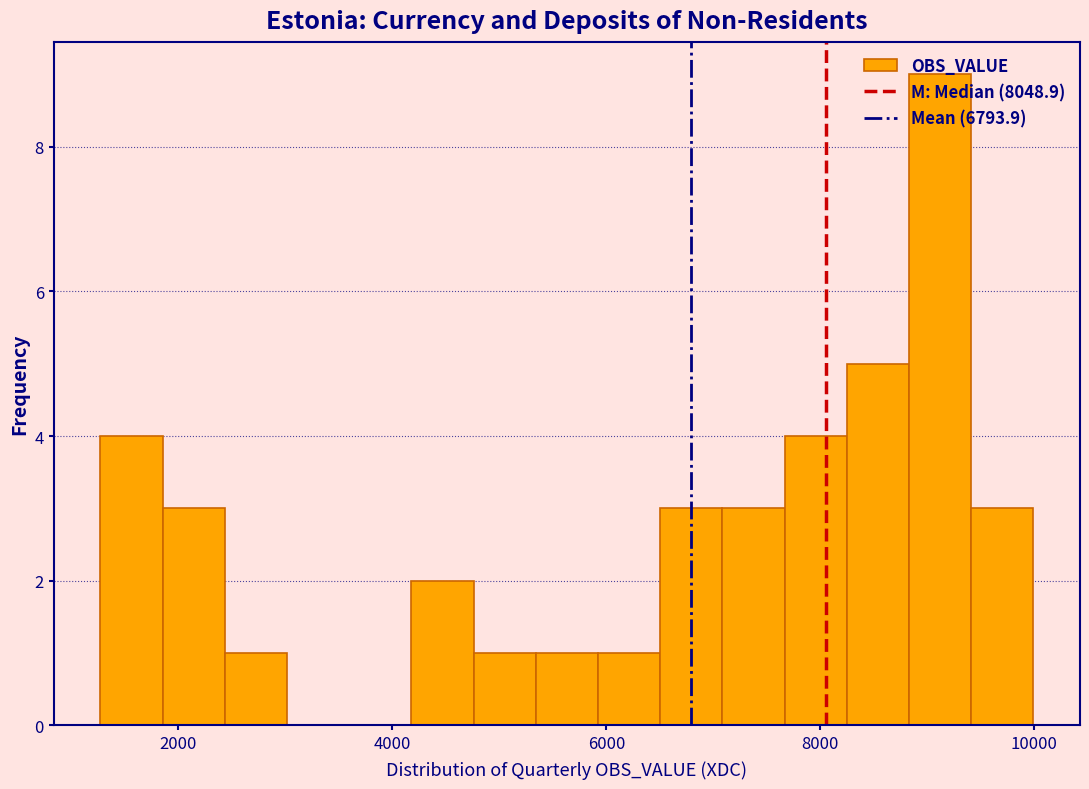

Read against the x-axis, roughly where is the centre of the tallest bar?

9200